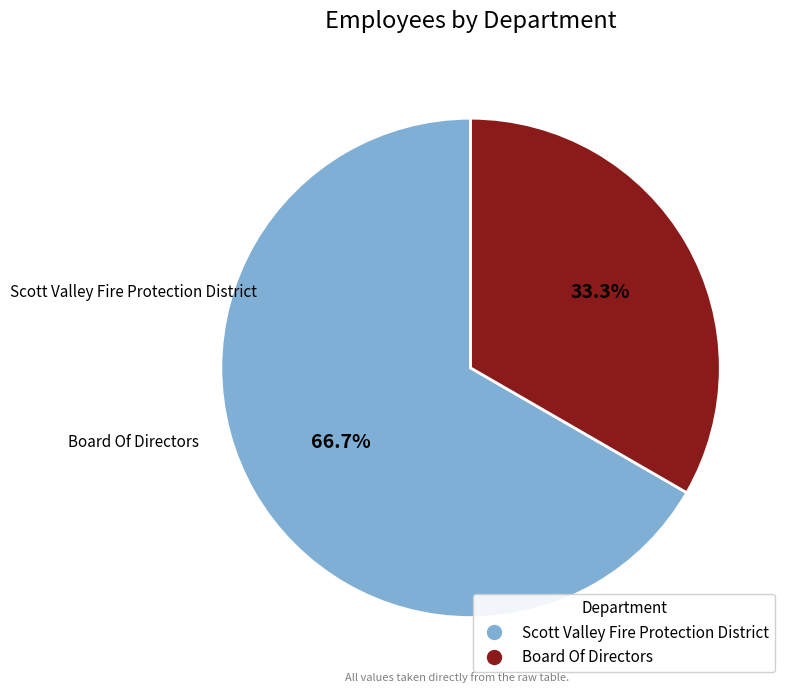

Which category accounts for the majority?

Scott Valley Fire Protection District